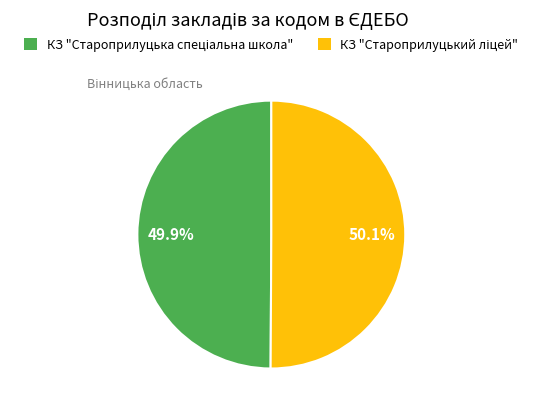

How many segments does this pie chart have?

2